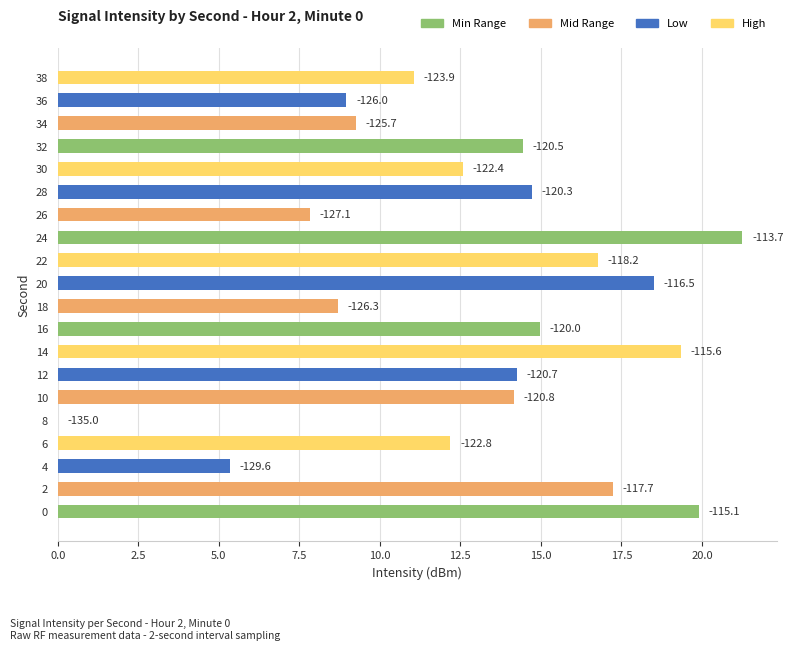

How many values are above zero?

19